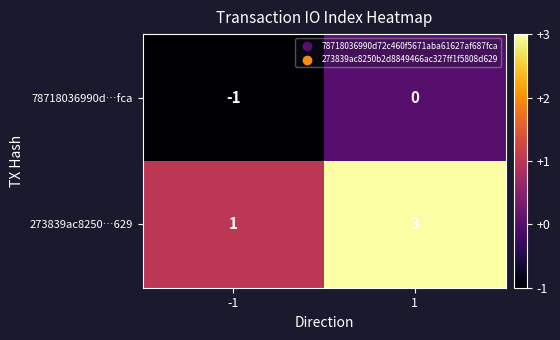

Which series has the largest range (max minus min)?

273839ac8250…629